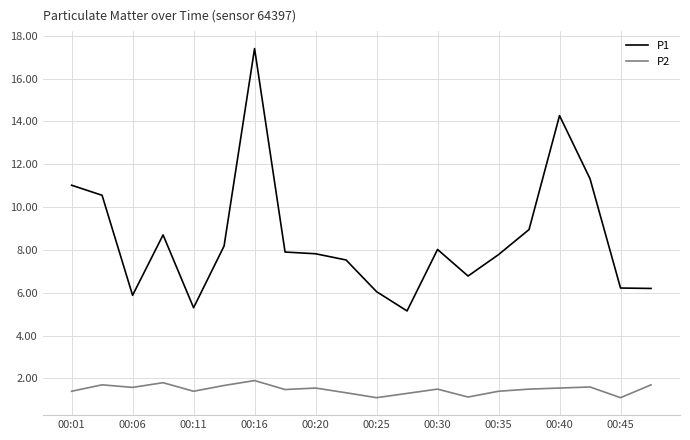

Rank the series by their maximum value, from lowest to highest.

P2, P1